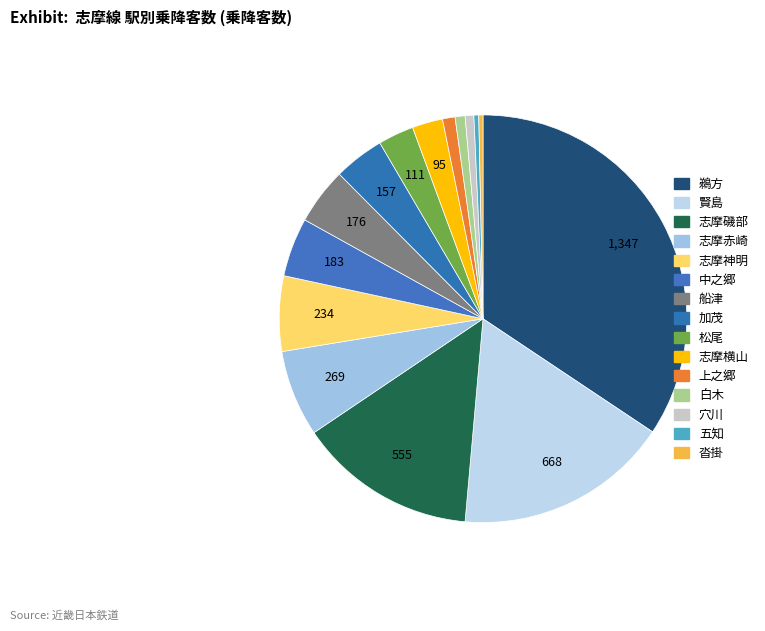

Is 加茂 the majority of the pie?

No